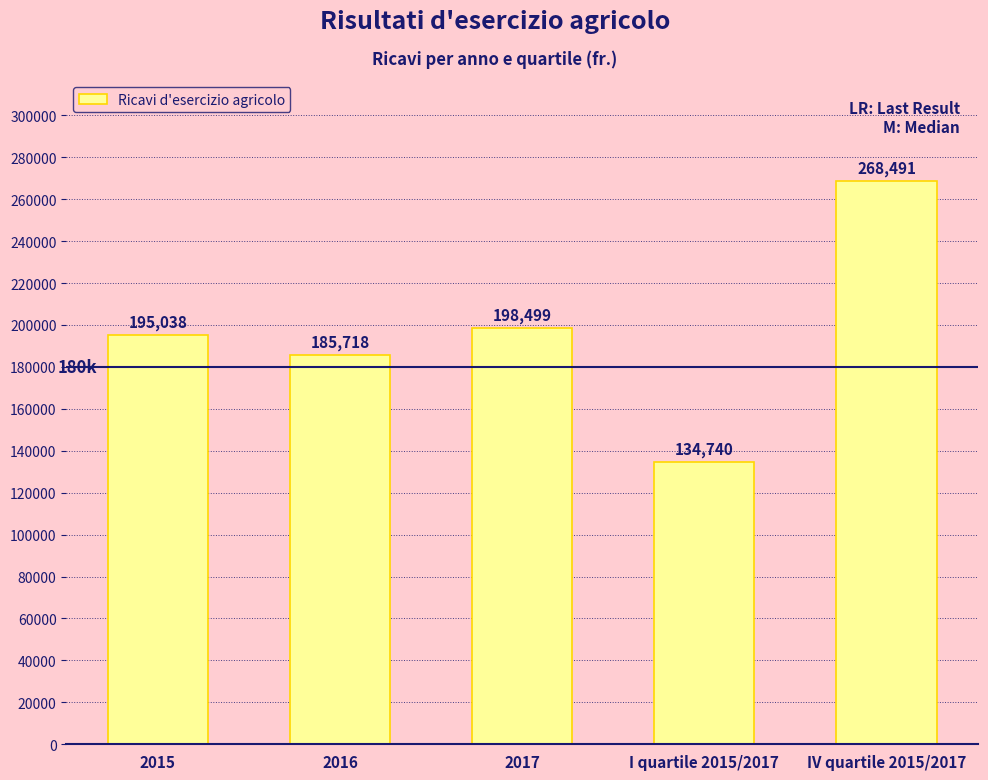

What is the minimum value shown in the chart?

134740